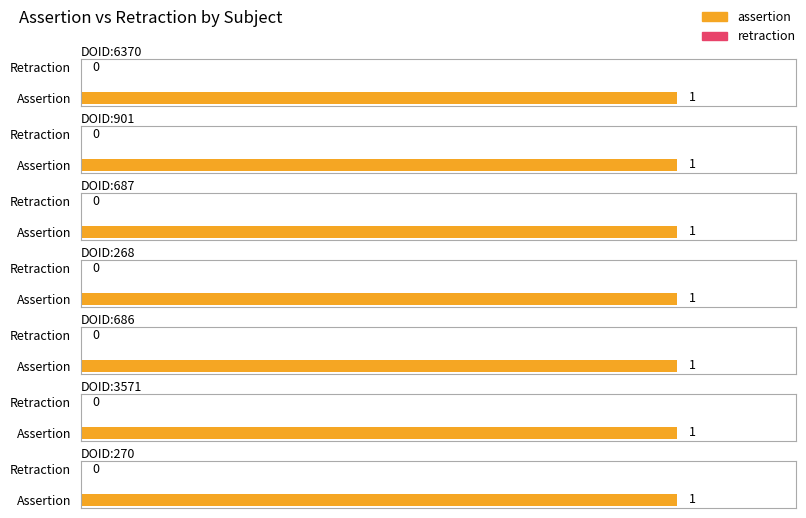

What is the label of the 4th bar from the left?

DOID:268